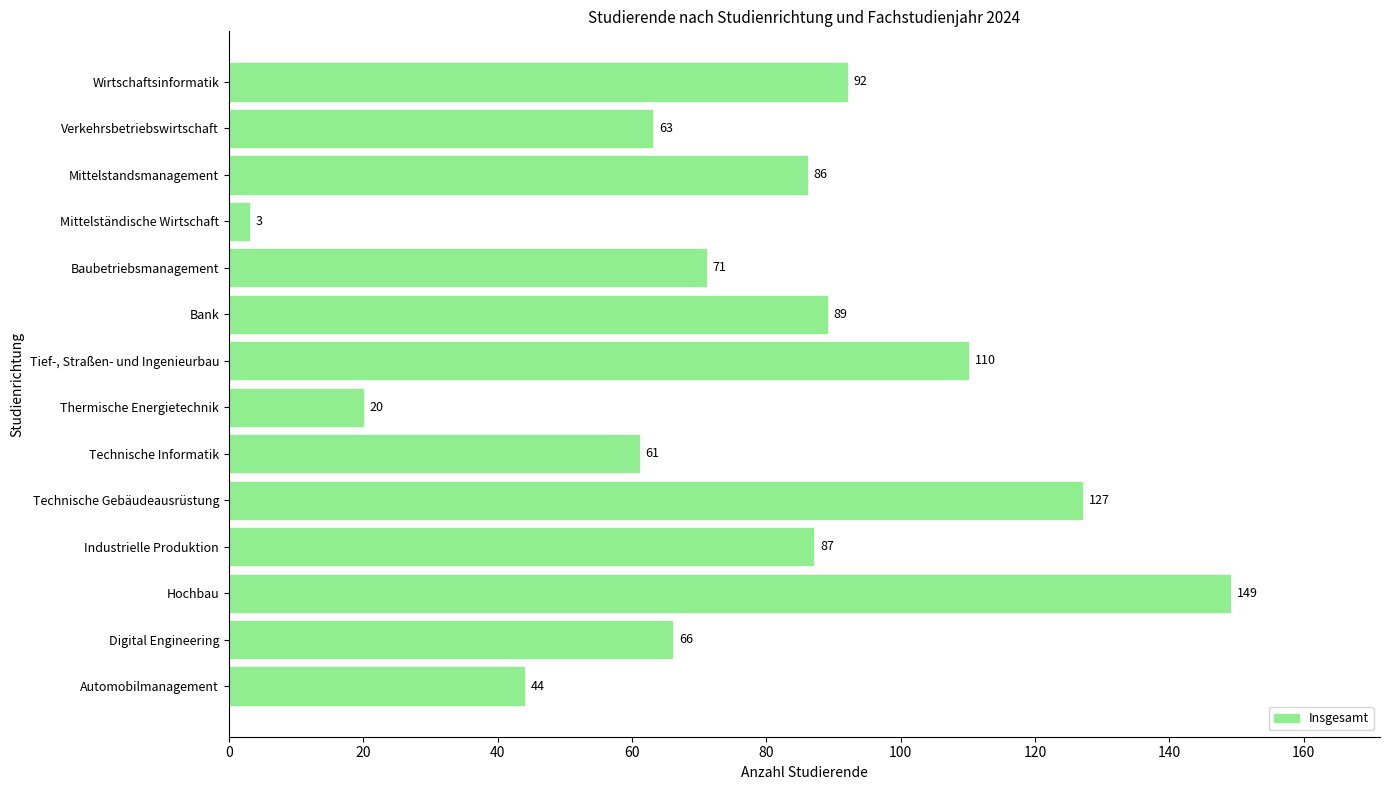

Reading bottom to top, transcribe all the data shown in this chart.

Automobilmanagement=44	Digital Engineering=66	Hochbau=149	Industrielle Produktion=87	Technische Gebäudeausrüstung=127	Technische Informatik=61	Thermische Energietechnik=20	Tief-, Straßen- und Ingenieurbau=110	Bank=89	Baubetriebsmanagement=71	Mittelständische Wirtschaft=3	Mittelstandsmanagement=86	Verkehrsbetriebswirtschaft=63	Wirtschaftsinformatik=92